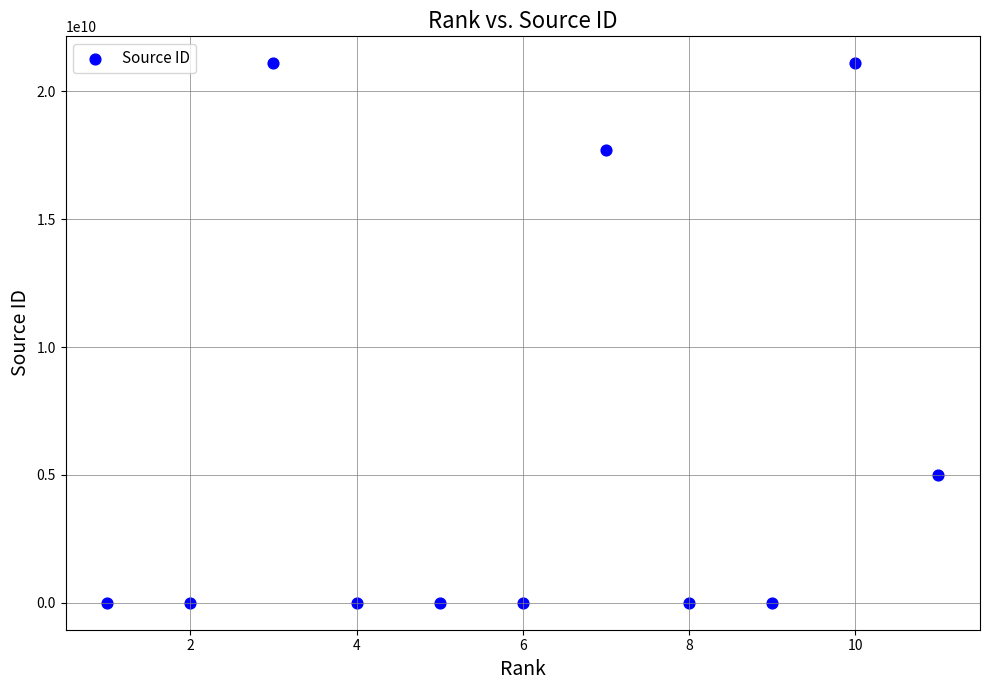

What is the range of Y values (max minus min)?

21100779889